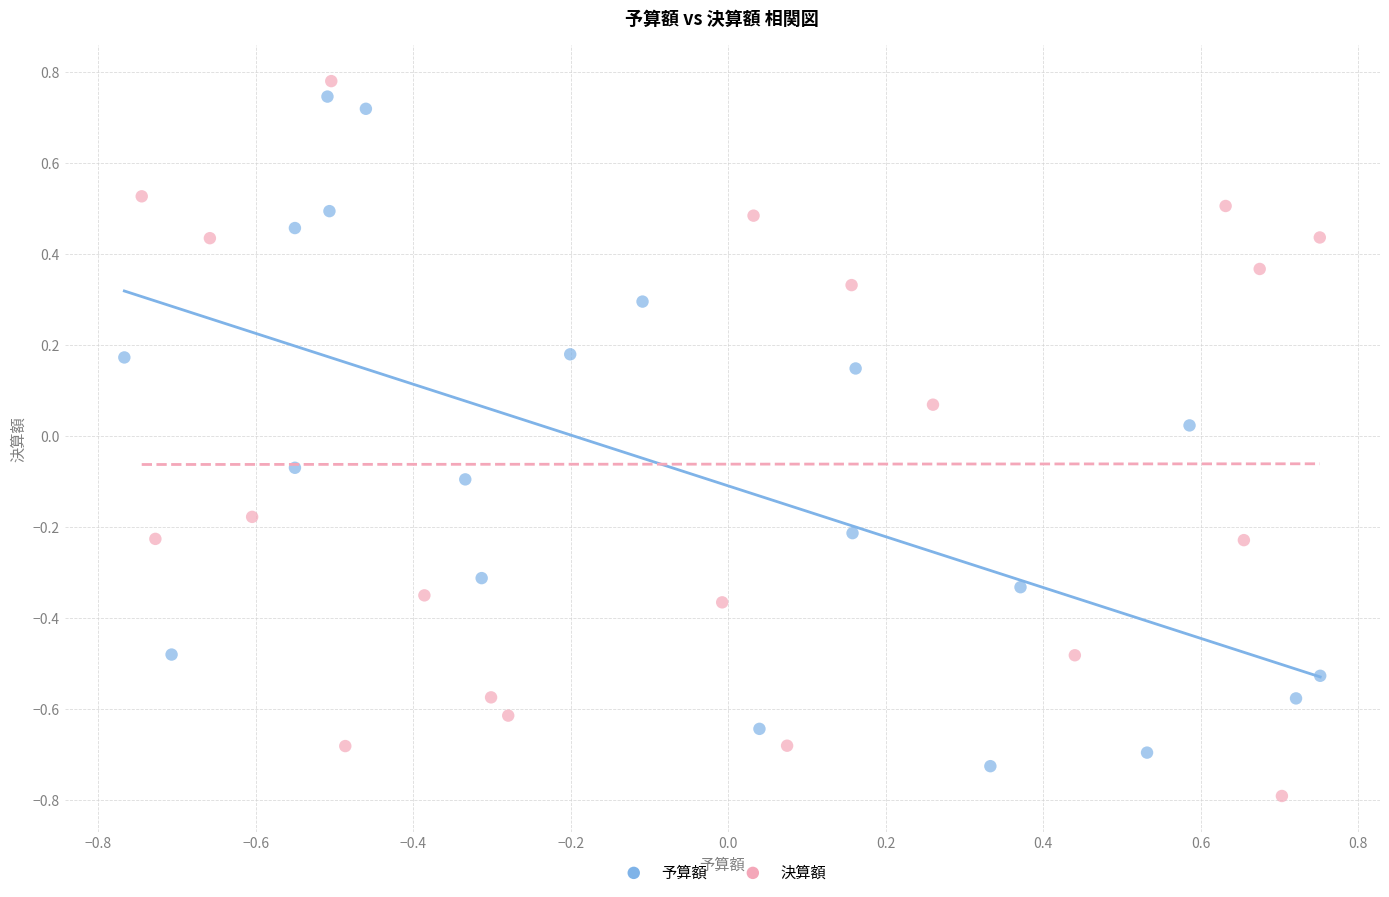

Which series reaches the minimum Y coordinate?

決算額